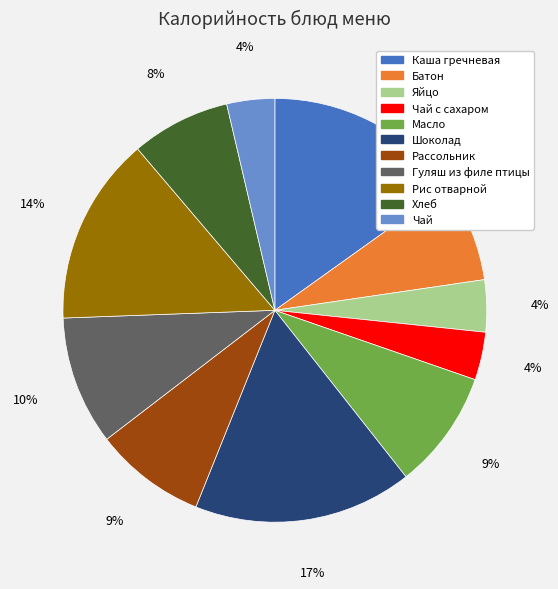

To the nearest percent, what is the average slice percentage?

9%